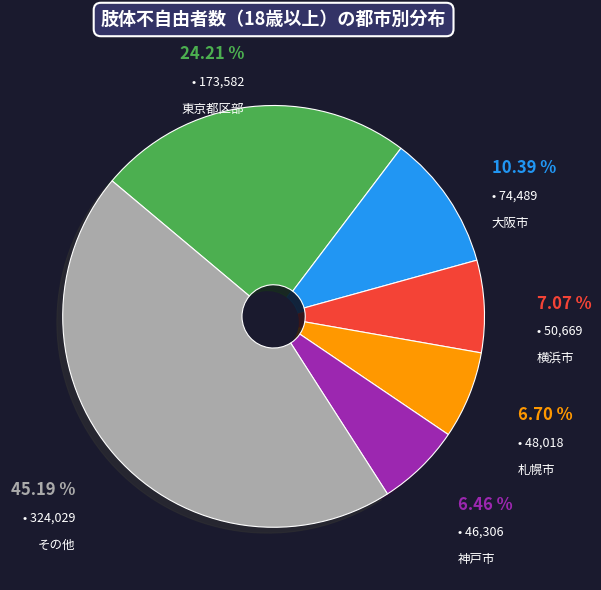

Is 神戸市 the majority of the pie?

No